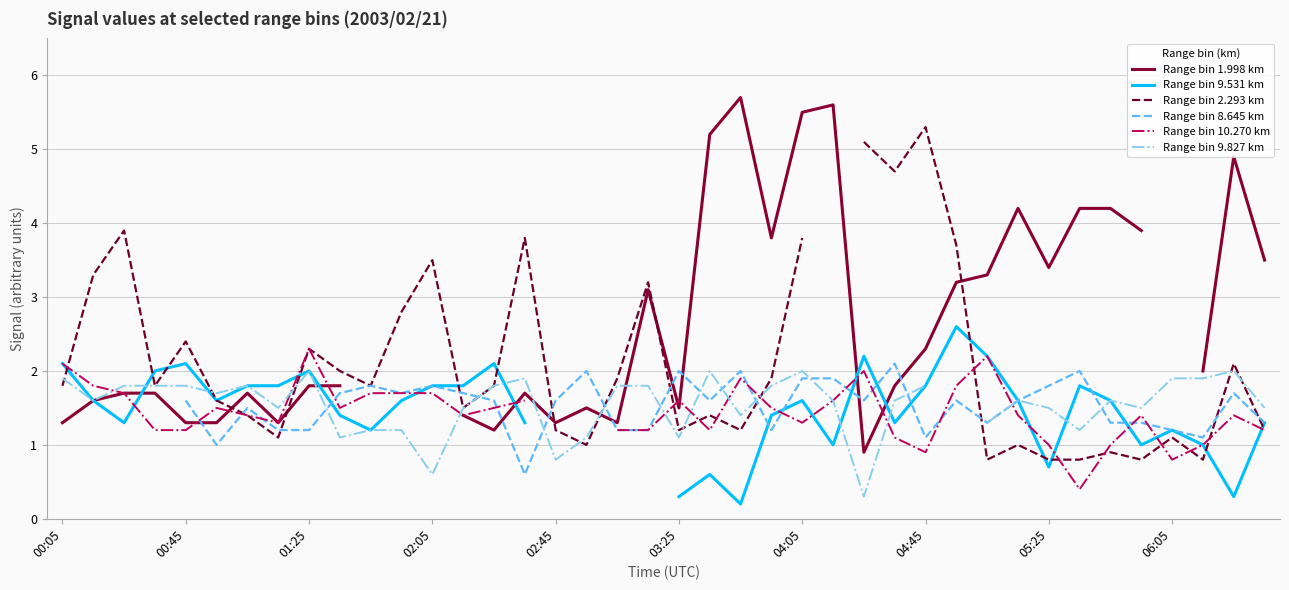

Which series has the widest spread of values?

Range bin 1.998 km